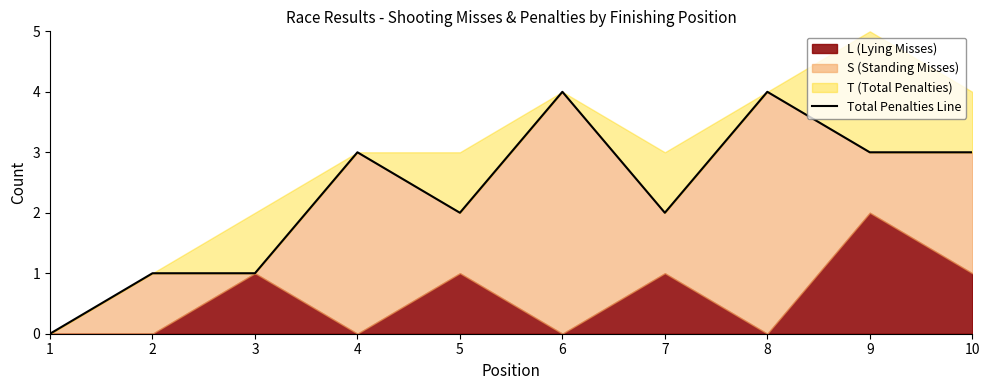

At which label is the value closest to 2?

5